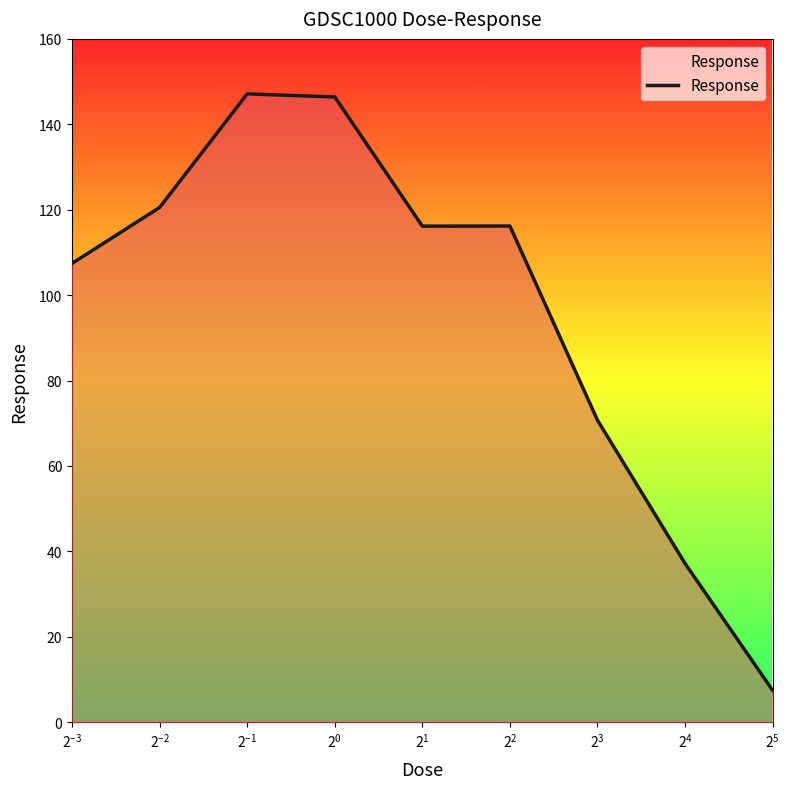

What is the maximum value shown in the chart?

147.1